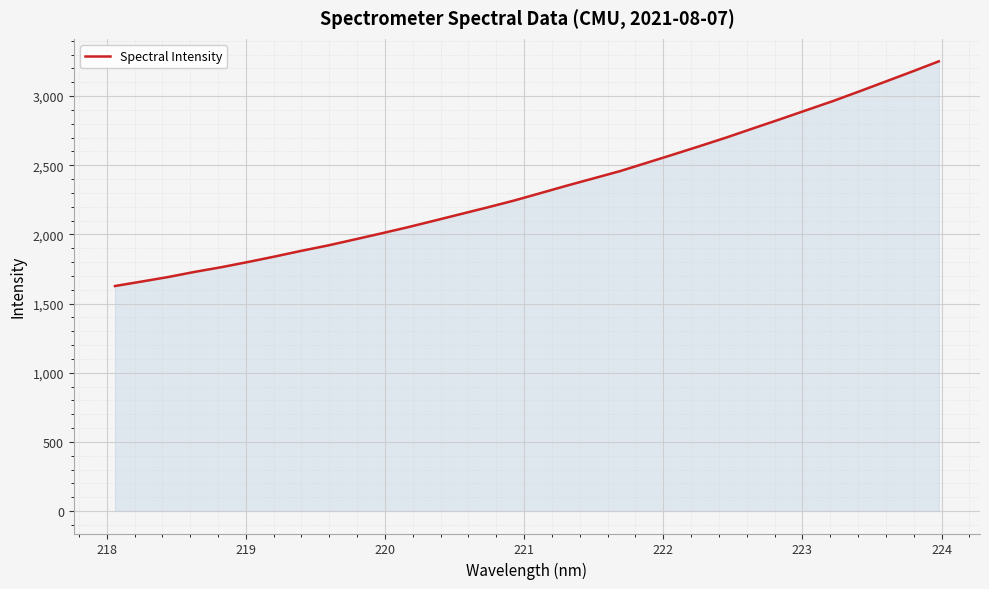

What is the difference between the maximum and minimum values?

1624.3